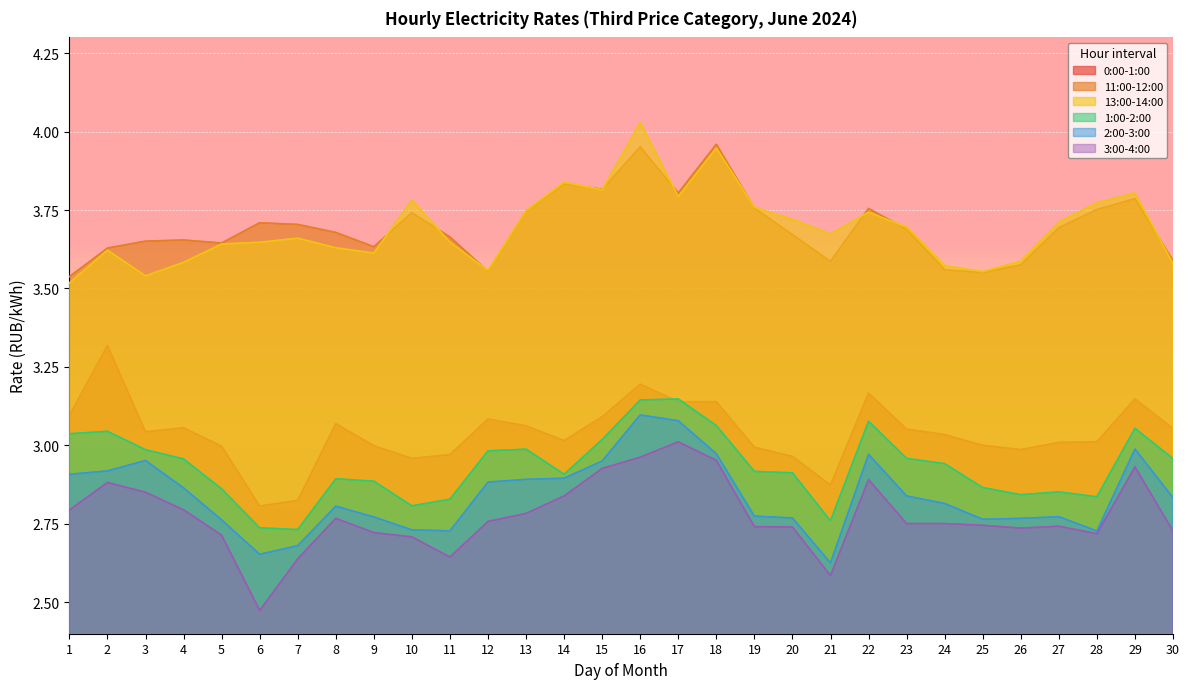

How many distinct data groups are displayed?

6